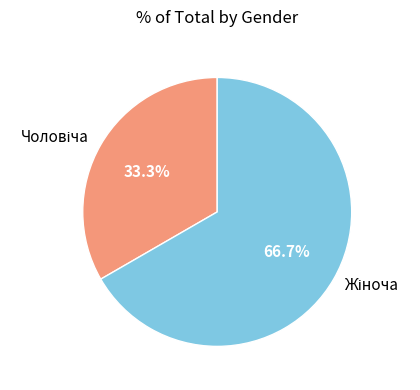

How much of the chart is everything except Чоловіча?

66.7%